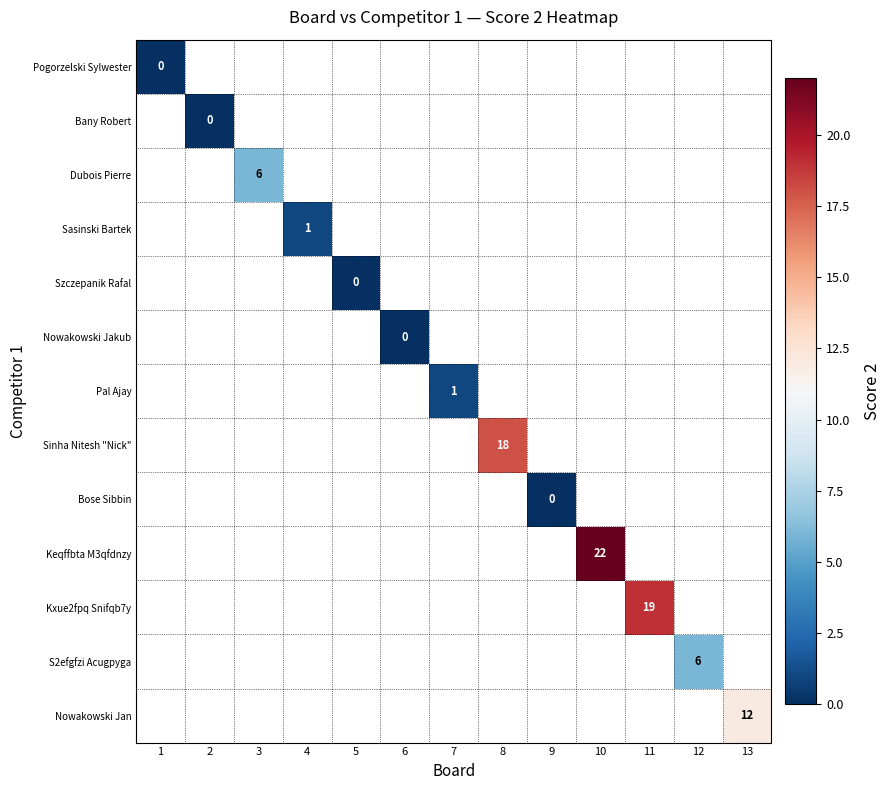

The value of Pal Ajay at 7 is 1. True or false?

True